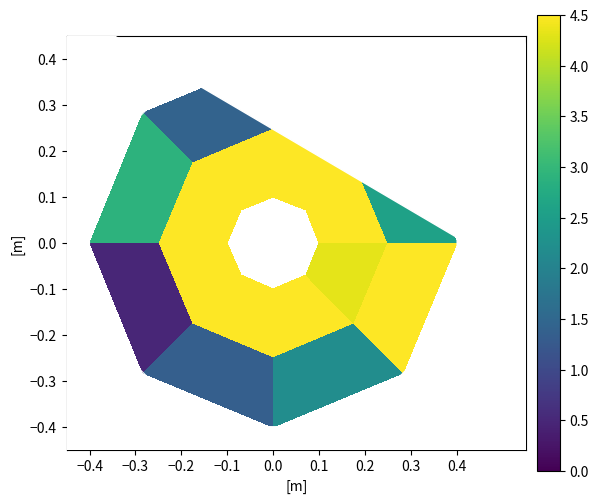

What is the total value across all series at 0.1?

7.1